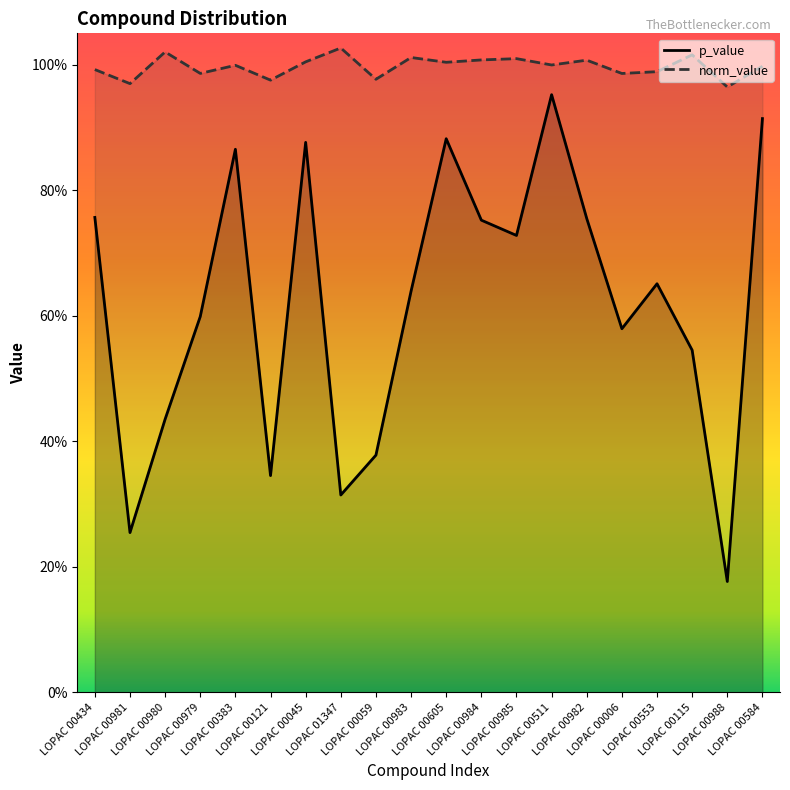

Reading left to right, what are all the values shown in this chart?

p_value: 0.8	0.3	0.4	0.6	0.9	0.3	0.9	0.3	0.4	0.6	0.9	0.8	0.7	1.0	0.8	0.6	0.7	0.5	0.2	0.9
norm_value: 1.0	1.0	1.0	1.0	1.0	1.0	1.0	1.0	1.0	1.0	1.0	1.0	1.0	1.0	1.0	1.0	1.0	1.0	1.0	1.0